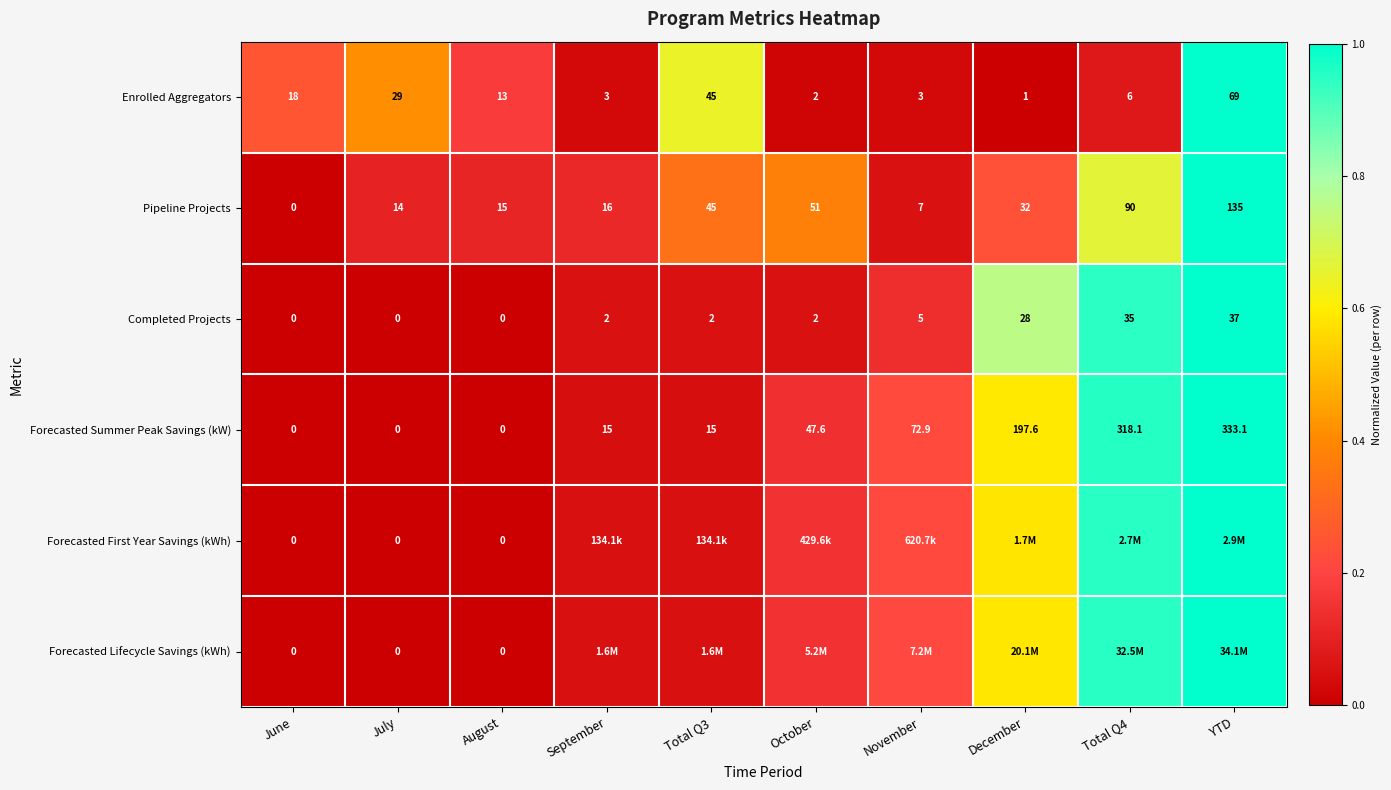

At which label is Enrolled Aggregators closest to 35?

July